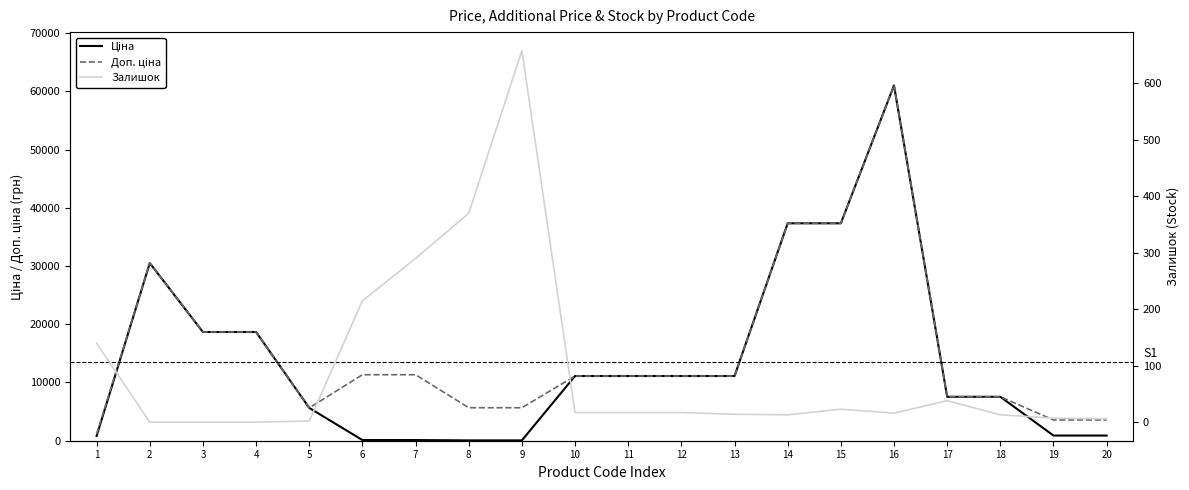

How many data points in Доп. ціна are above 11113?

12